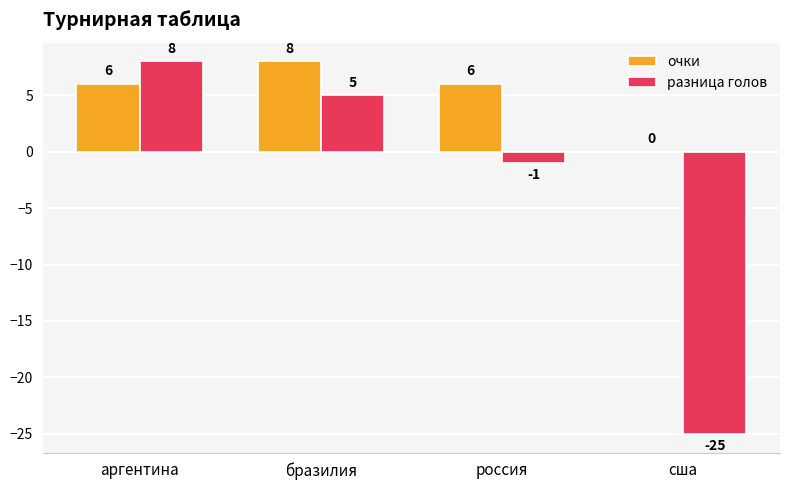

Between аргентина and россия, which series saw the biggest shift?

разница голов